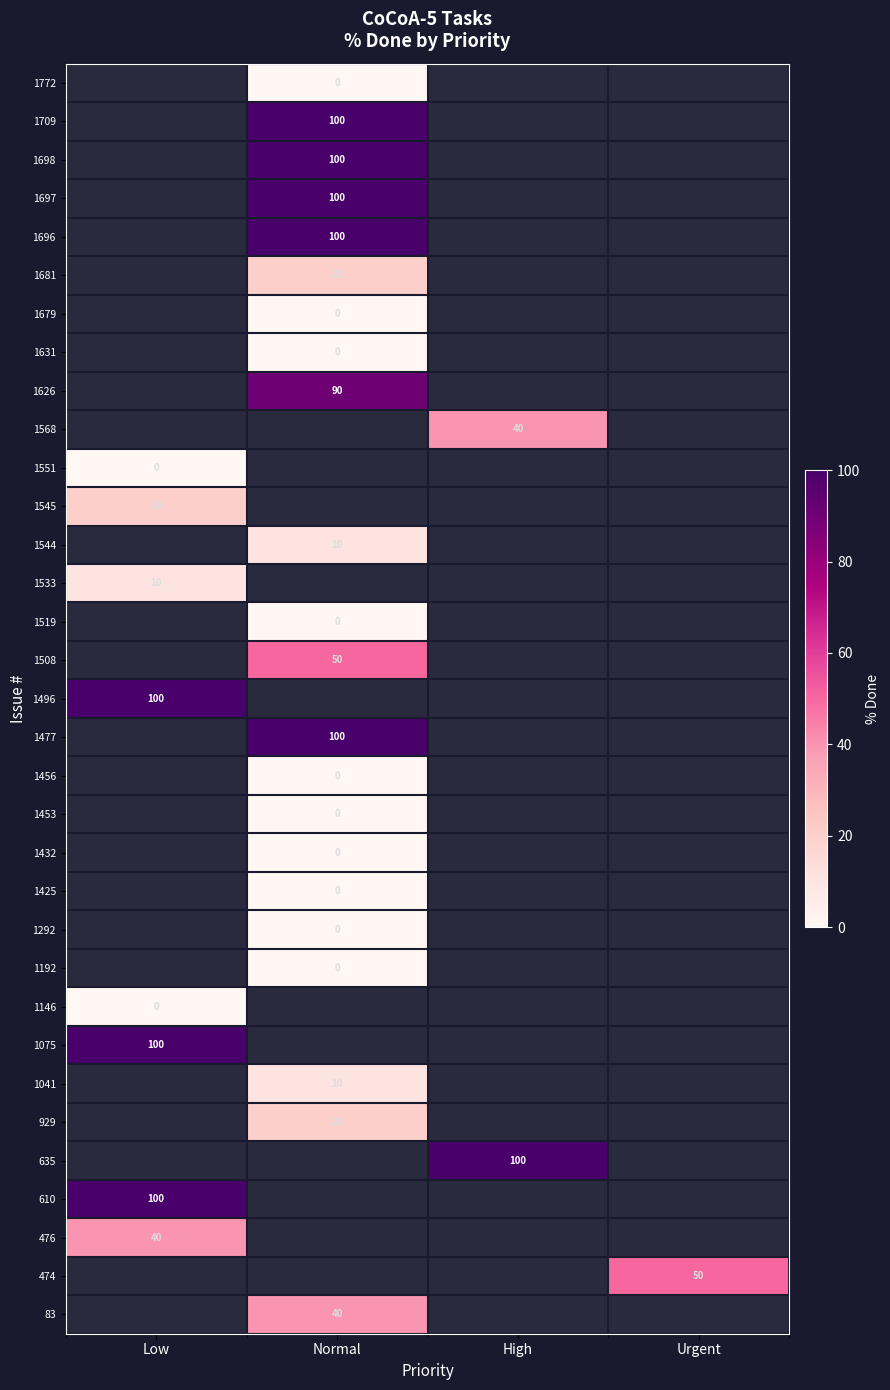

What is the spread (max minus min) of values at Normal?

100.0